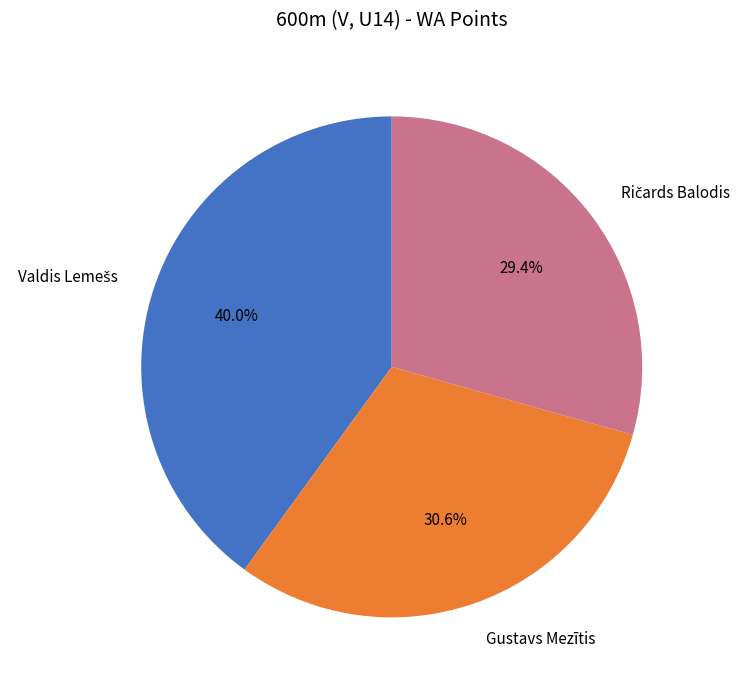

Does any single category account for the majority?

No